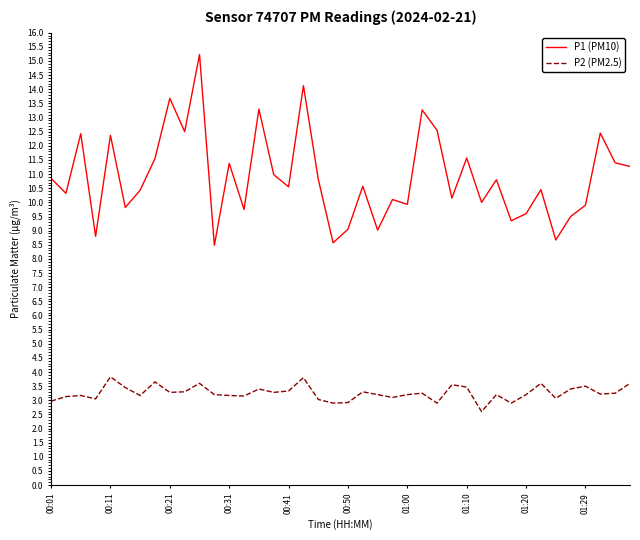

True or false: P2 (PM2.5) and P1 (PM10) cross at least once.

False